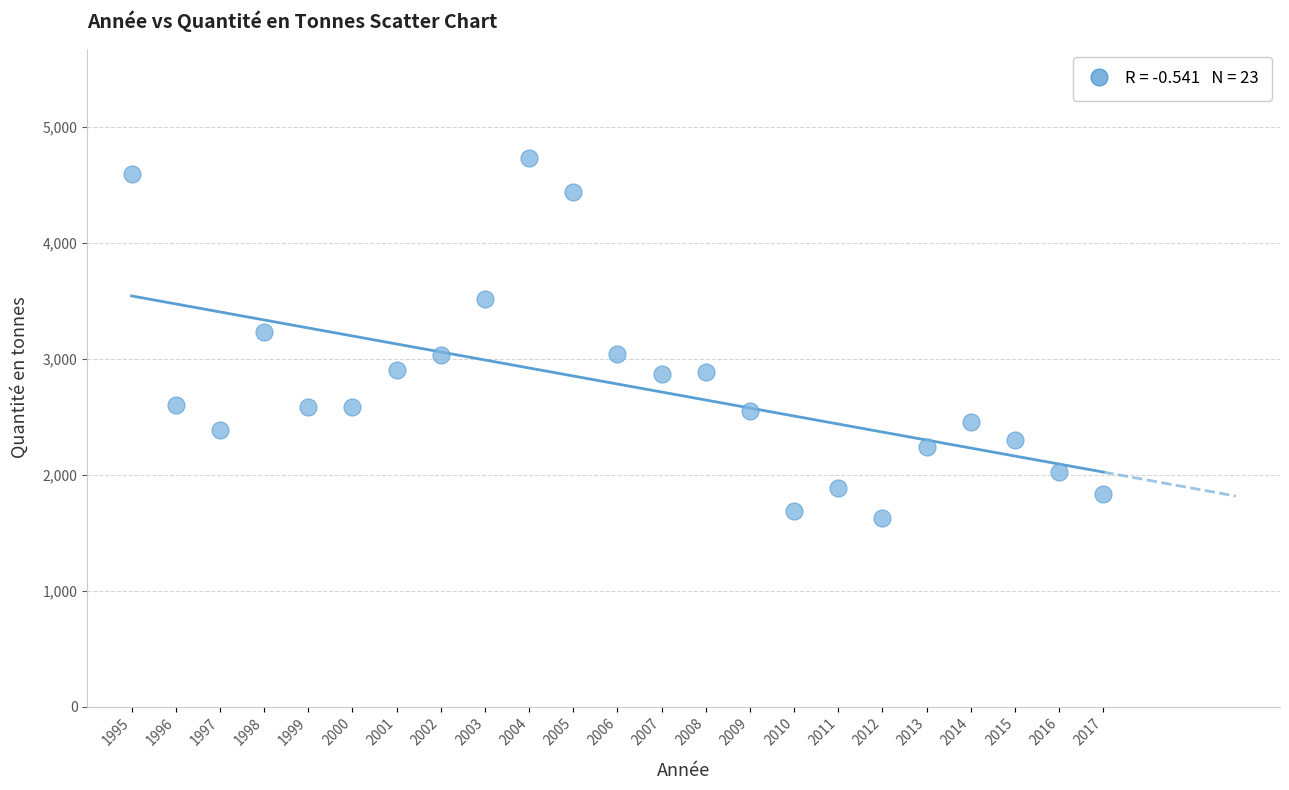

What Y value in the scatter plot is closest to 3175?

3232